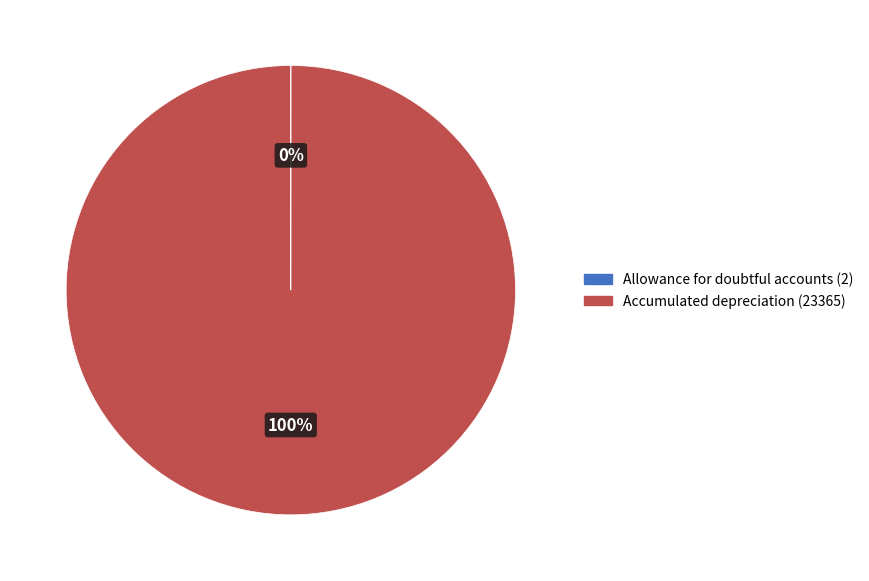

To the nearest percent, what is the average slice percentage?

50%